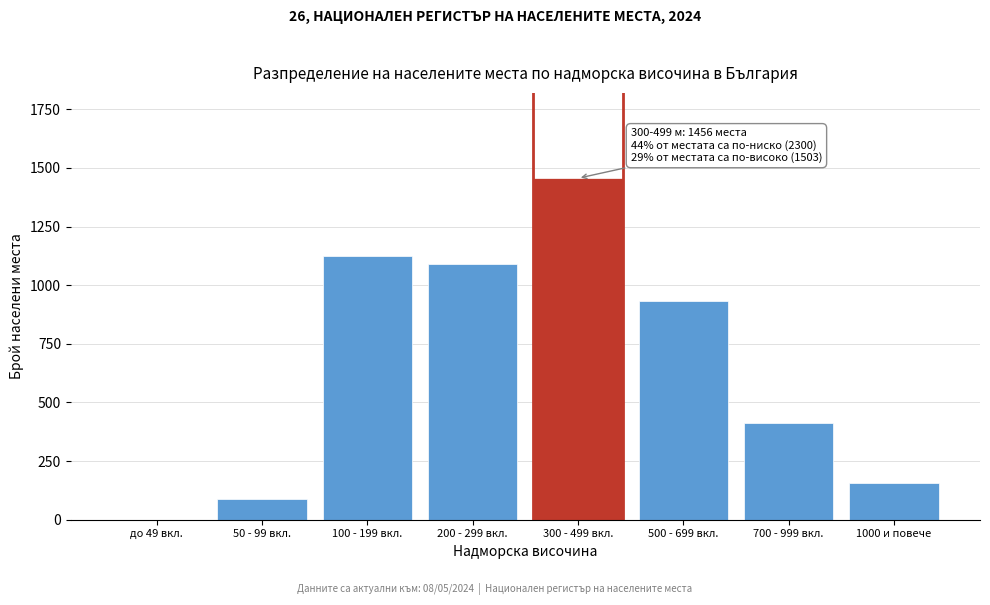

Reading right to left, transcribe all the data shown in this chart.

1000 и повече=157	700 - 999 вкл.=412	500 - 699 вкл.=934	300 - 499 вкл.=1456	200 - 299 вкл.=1089	100 - 199 вкл.=1124	50 - 99 вкл.=87	до 49 вкл.=0